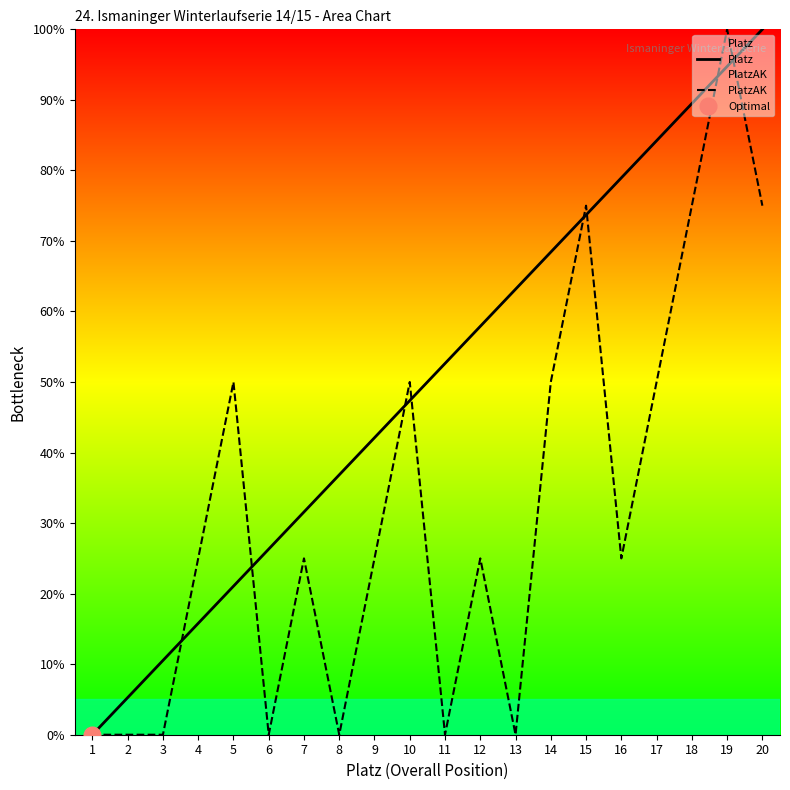

How many values in PlatzAK are above zero?

13